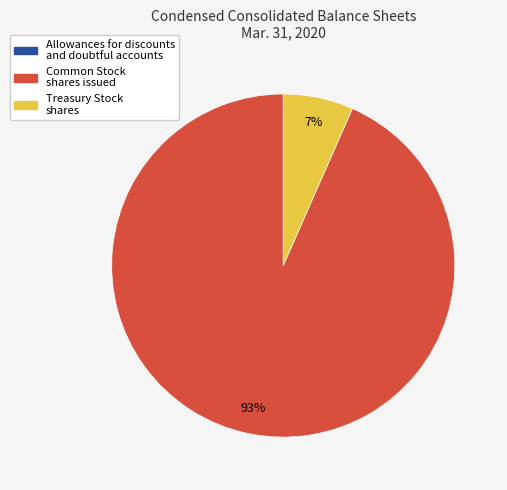

To the nearest percent, what is the difference between the largest and smallest slice percentages?

93%